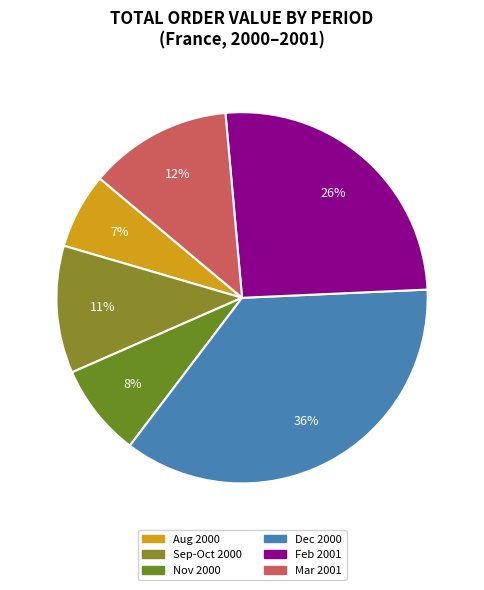

Is there a majority slice in this chart?

No